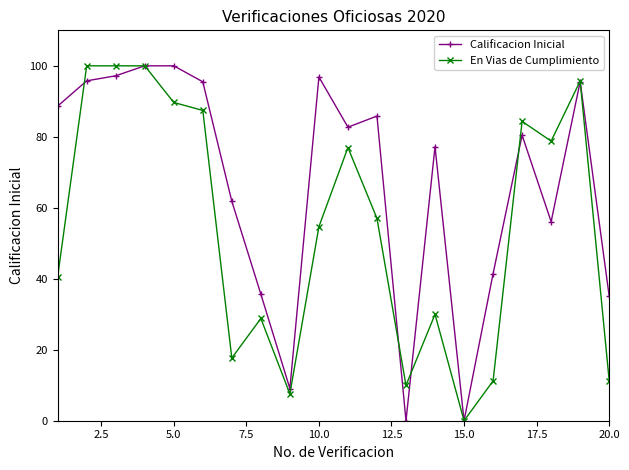

True or false: Calificacion Inicial has more than 1 points higher than both neighbors.

True